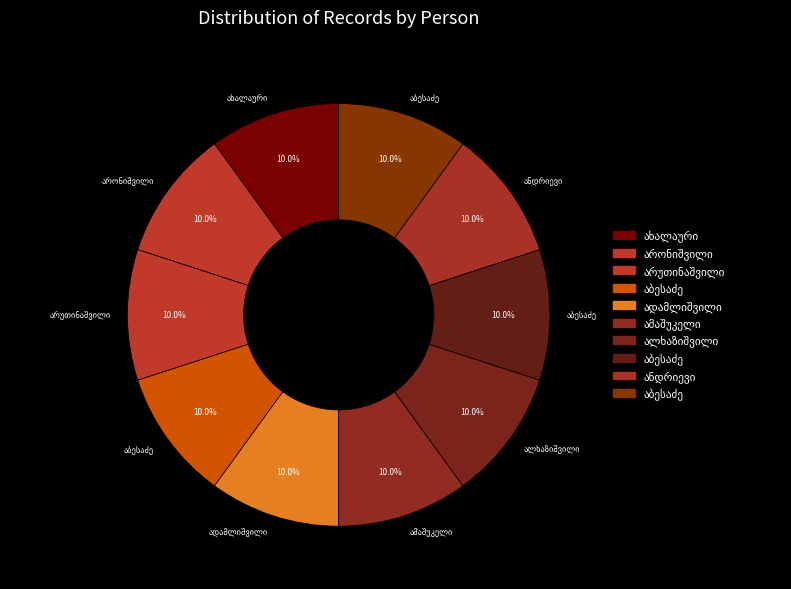

What percentage is the ზოია ნესტორის ასული აბესაძე slice, to the nearest percent?

10%